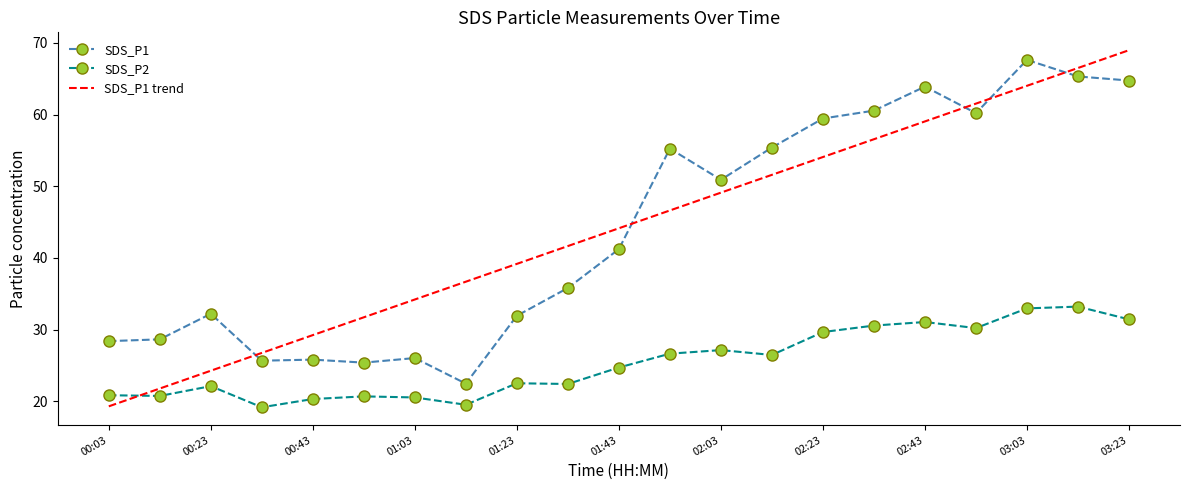

Which series has the widest spread of values?

SDS_P1 trend